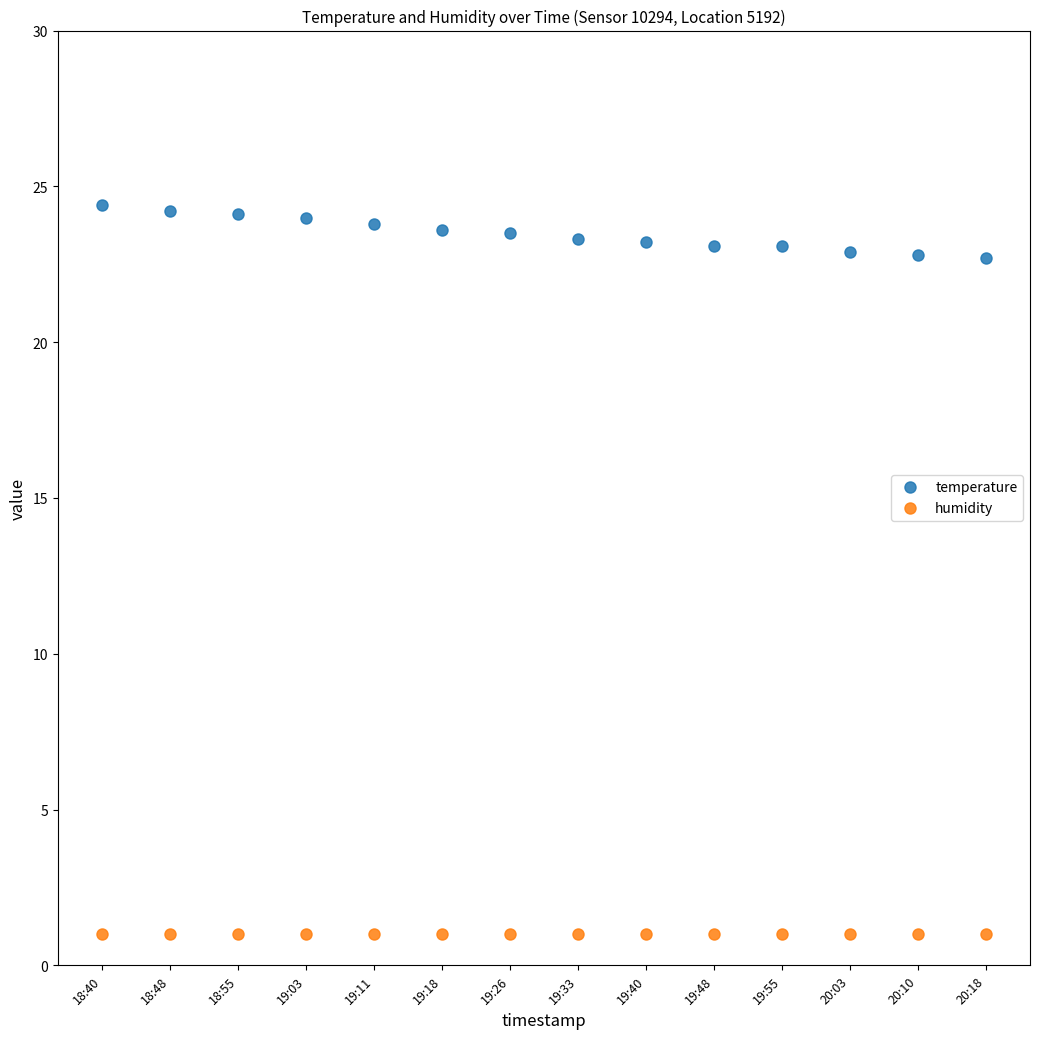

What is the sum of the humidity values at 20:18 and 19:33?

2.0